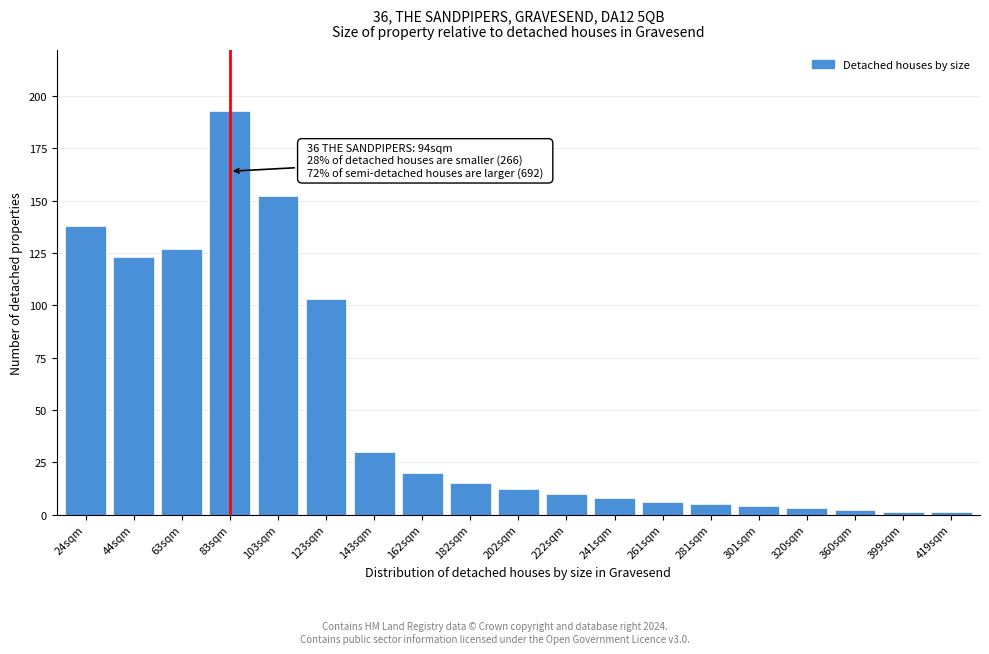

Reading left to right, list all the values displayed in this chart.

138	123	127	193	152	103	30	20	15	12	10	8	6	5	4	3	2	1	1